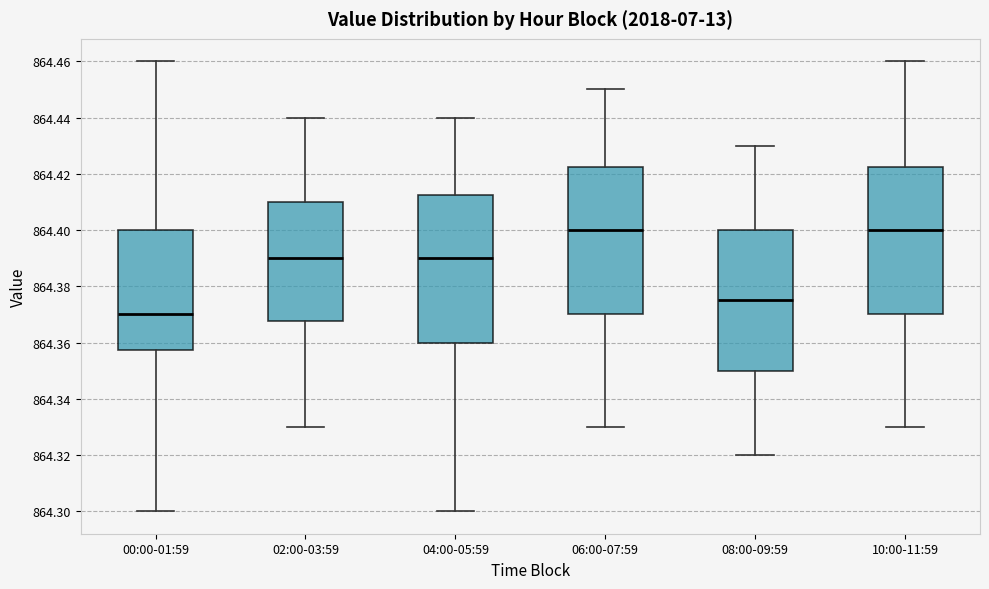

Which box's median line is the lowest?

00:00-01:59